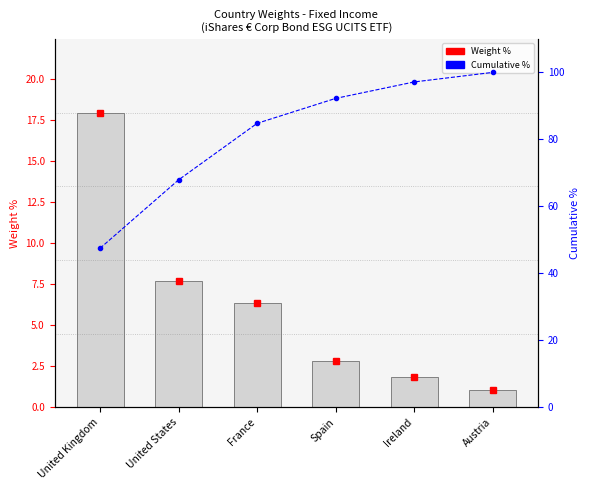

What is the greatest value displayed?

100.0